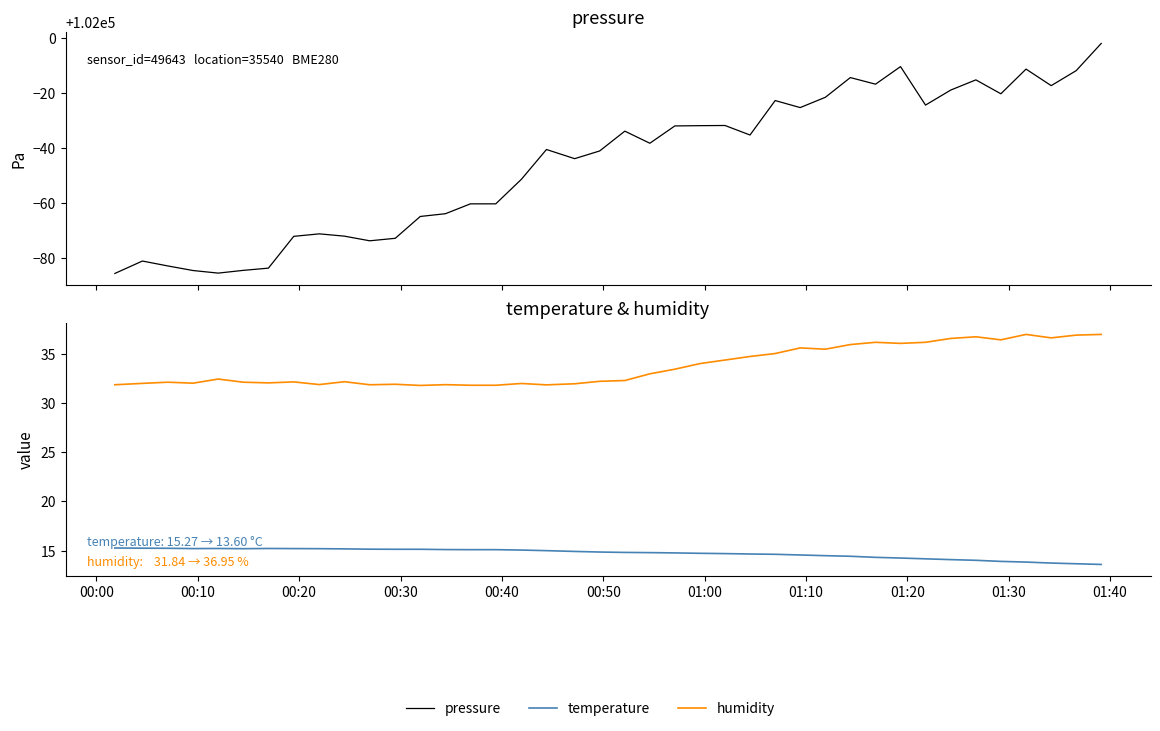

Reading left to right, list all the values displayed in this chart.

pressure: 101914.3	101918.8	101917.1	101915.4	101914.4	101915.4	101916.2	101927.8	101928.8	101927.9	101926.2	101927.1	101935.1	101936.1	101939.7	101939.7	101948.7	101959.5	101956.2	101959.0	101966.2	101961.8	101968.1	101968.2	101968.2	101964.8	101977.3	101974.8	101978.5	101985.7	101983.3	101989.7	101975.7	101981.2	101984.9	101979.8	101988.8	101982.8	101988.2	101998.2
temperature: 15.3	15.2	15.2	15.2	15.2	15.2	15.2	15.2	15.2	15.2	15.2	15.1	15.1	15.1	15.1	15.1	15.1	15.0	14.9	14.9	14.8	14.8	14.8	14.7	14.7	14.7	14.6	14.6	14.5	14.4	14.3	14.2	14.2	14.1	14.0	13.9	13.8	13.7	13.7	13.6
humidity: 31.8	32.0	32.1	32.0	32.4	32.1	32.0	32.1	31.9	32.1	31.8	31.9	31.8	31.9	31.8	31.8	32.0	31.8	31.9	32.2	32.3	33.0	33.4	34.0	34.4	34.7	35.0	35.6	35.5	35.9	36.1	36.0	36.1	36.5	36.7	36.4	37.0	36.6	36.9	37.0